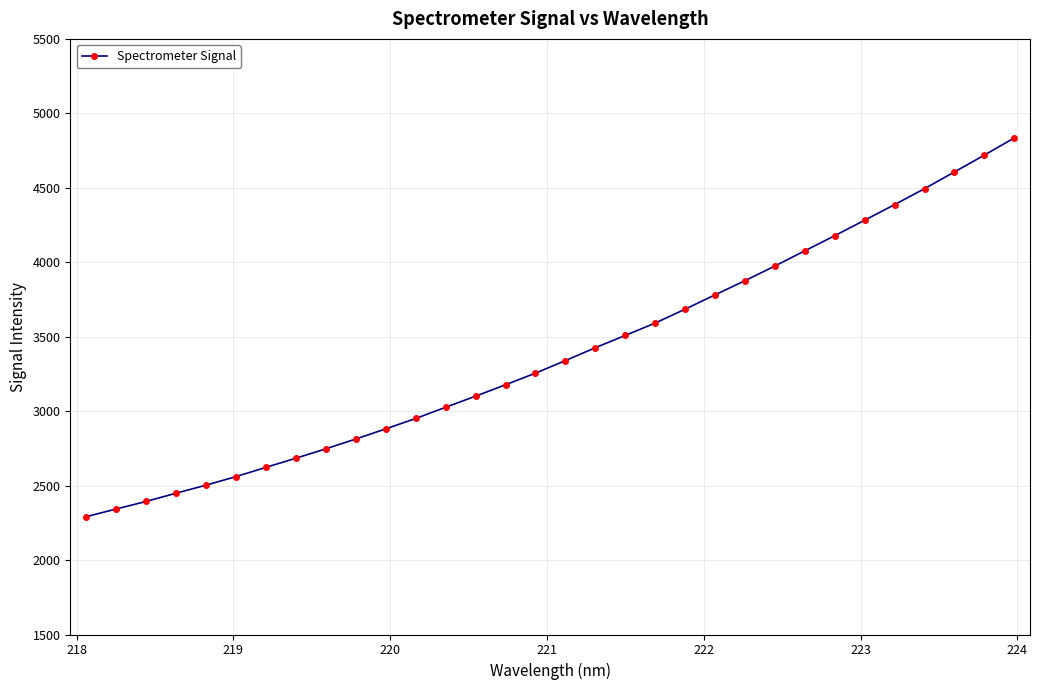

What is the difference between the maximum and minimum values?

2544.5